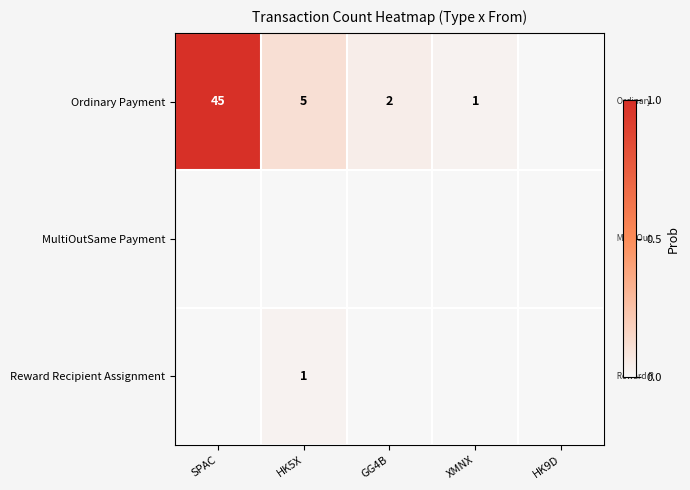

Count the number of categories in the chart.

5